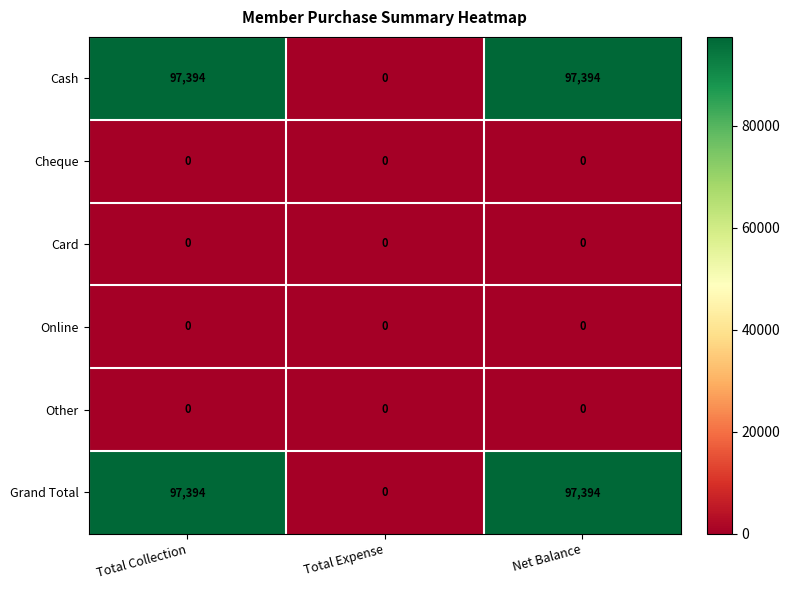

True or false: Online has a value of 0 at Net Balance.

True